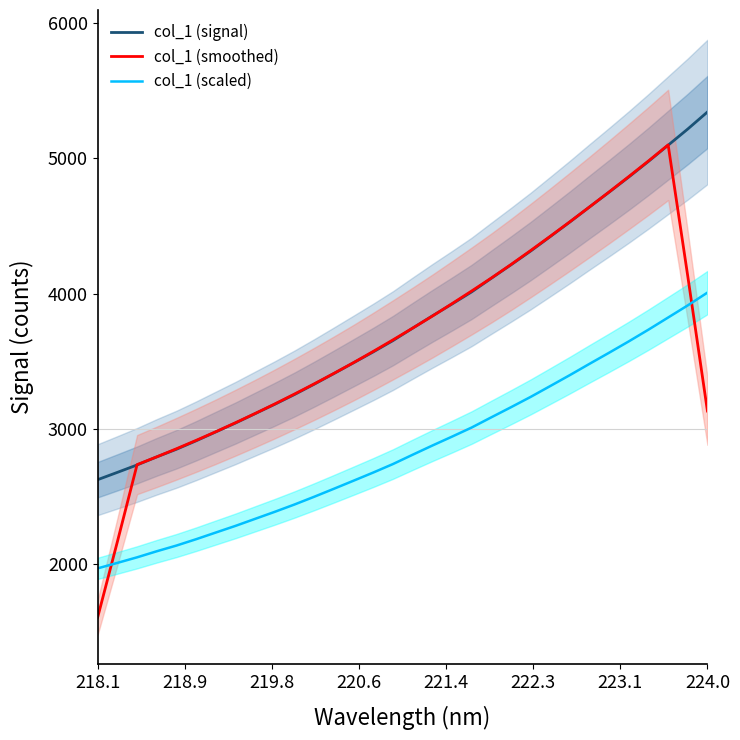

What is the highest value of the col_1 (smoothed) series?

5100.0